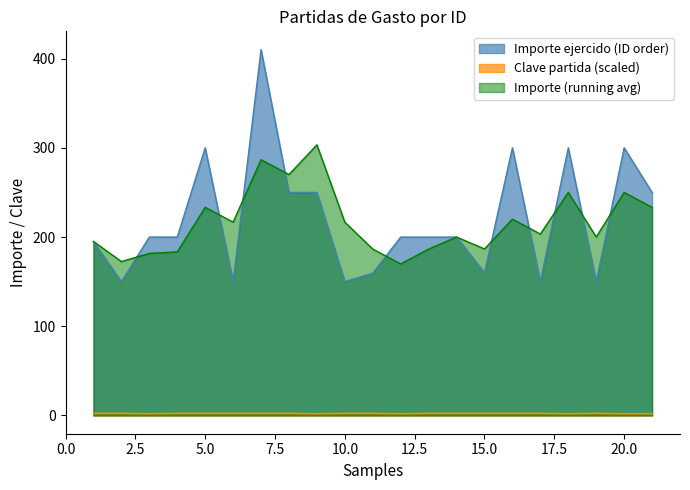

In Clave partida, how many points are lower than both neighbors (excluding endpoints)?

4